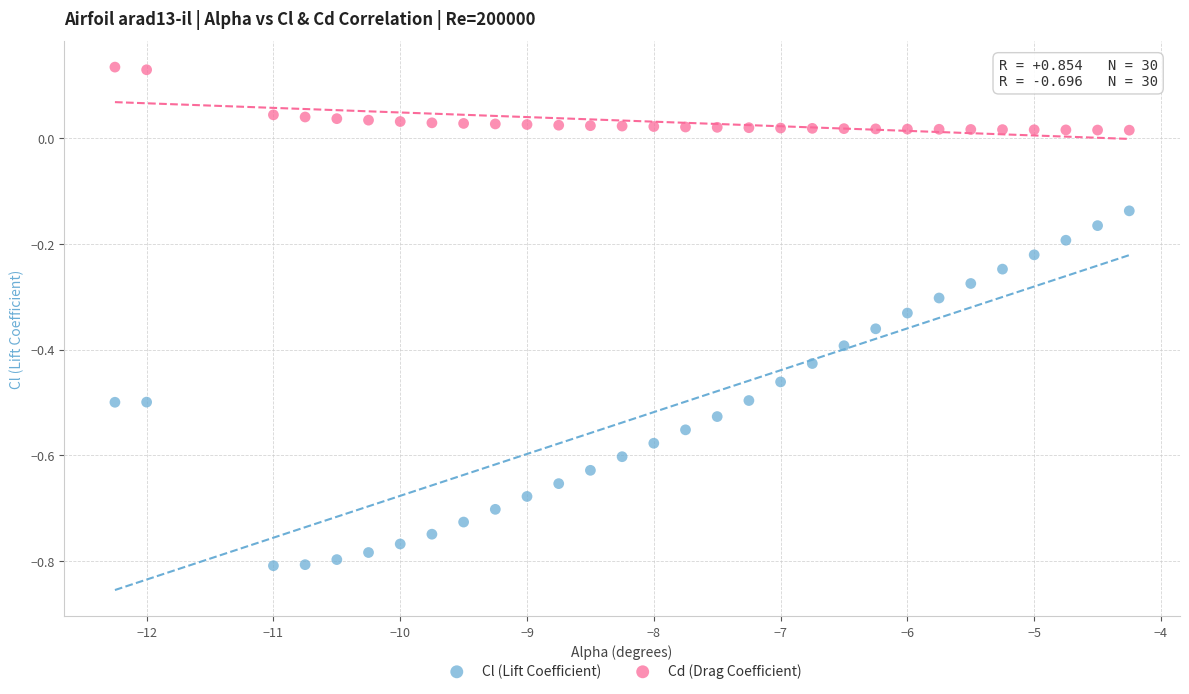

Which series contains the highest Y value?

Cd (Drag Coefficient)